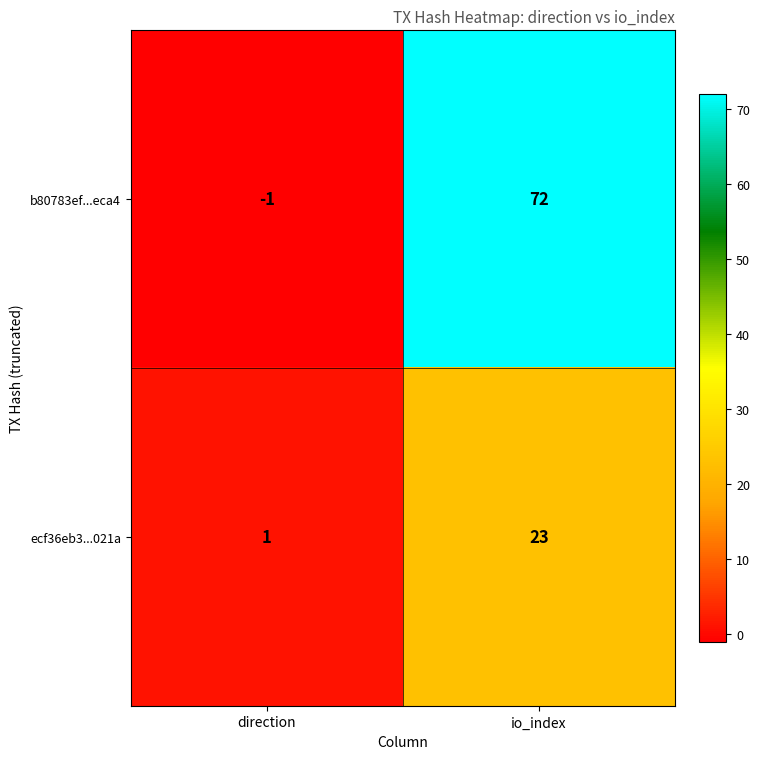

Which label corresponds to the smallest value in the chart?

direction